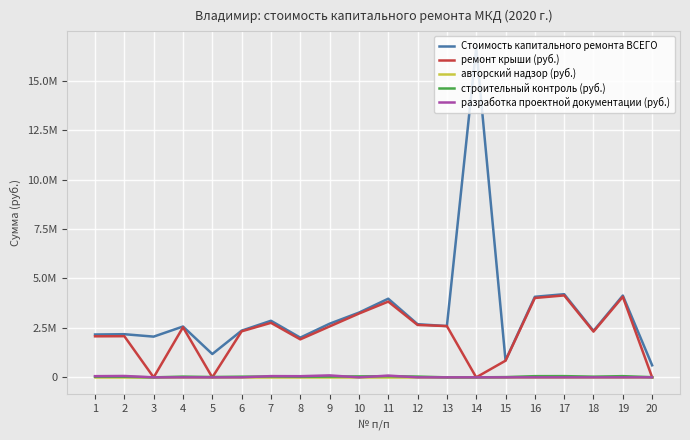

Where does the строительный контроль (руб.) series first go above 34910?

4